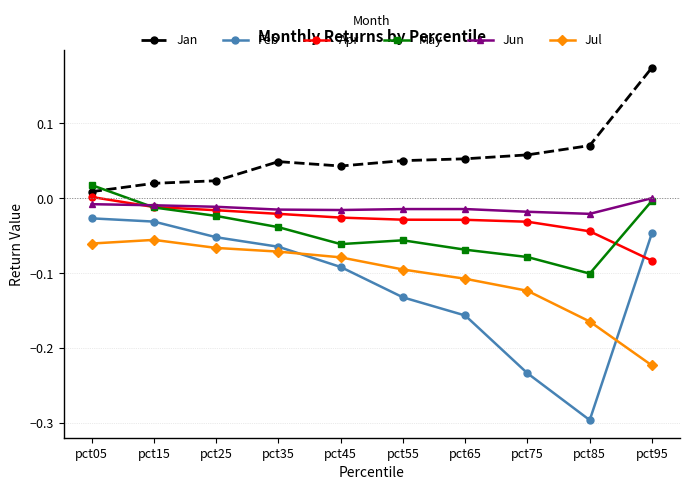

Count the number of categories in the chart.

10